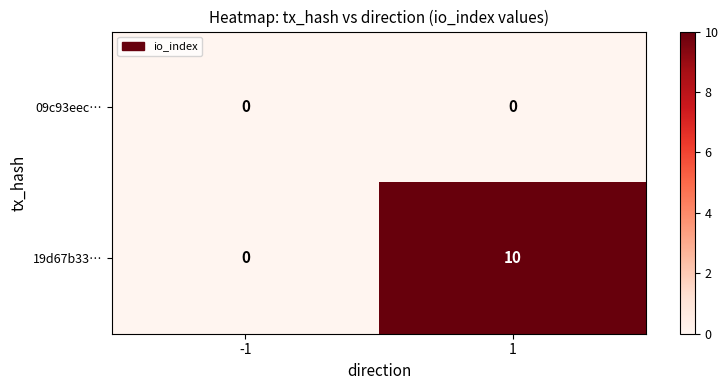

Rank the series at 1 from lowest to highest value.

09c93eec…, 19d67b33…